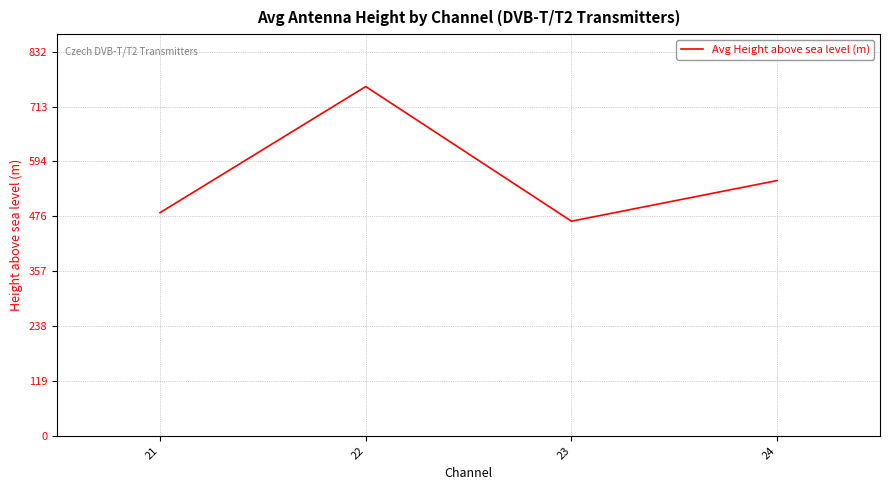

Reading left to right, what are all the values shown in this chart?

21=483.4	22=756.6	23=464.9	24=553.0